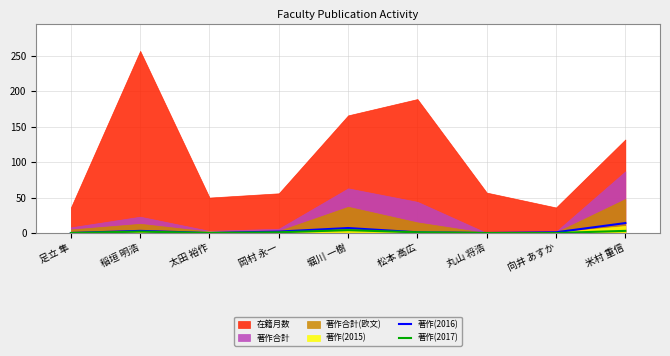

The value of 著作(2016) at 太田 裕作 is 0. True or false?

True